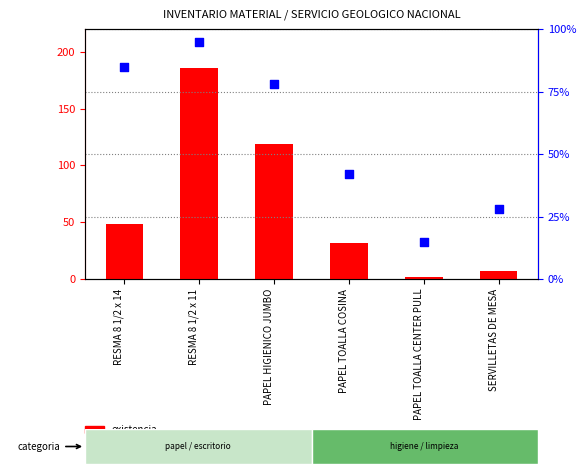

Which series has the largest total across all categories?

existencia